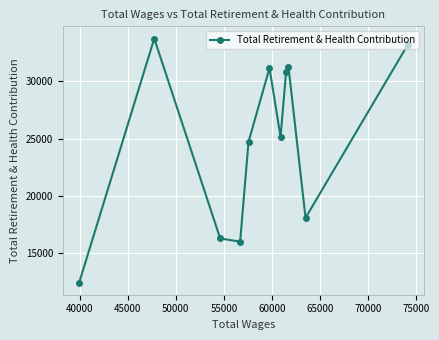

What is the difference between the maximum and minimum values?

21286